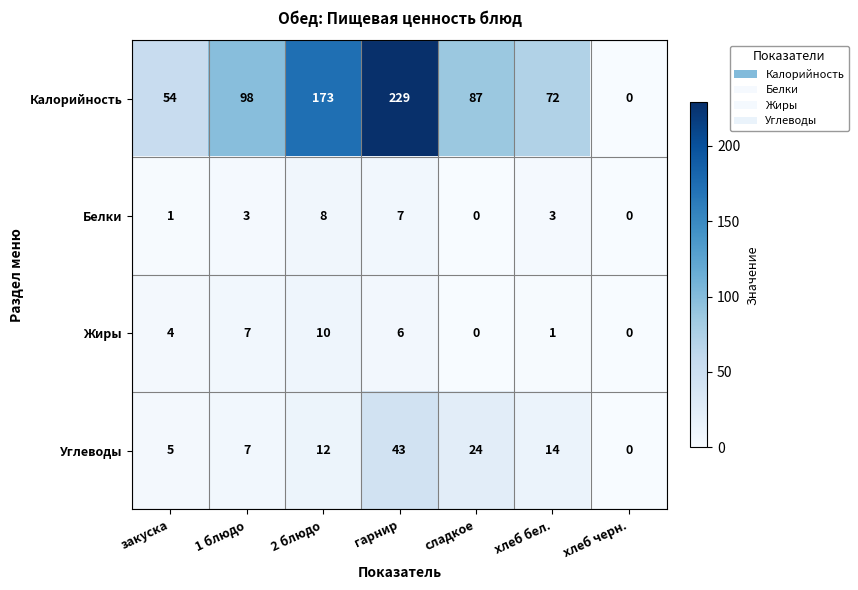

Which series changed the most between 1 блюдо and 2 блюдо?

Калорийность